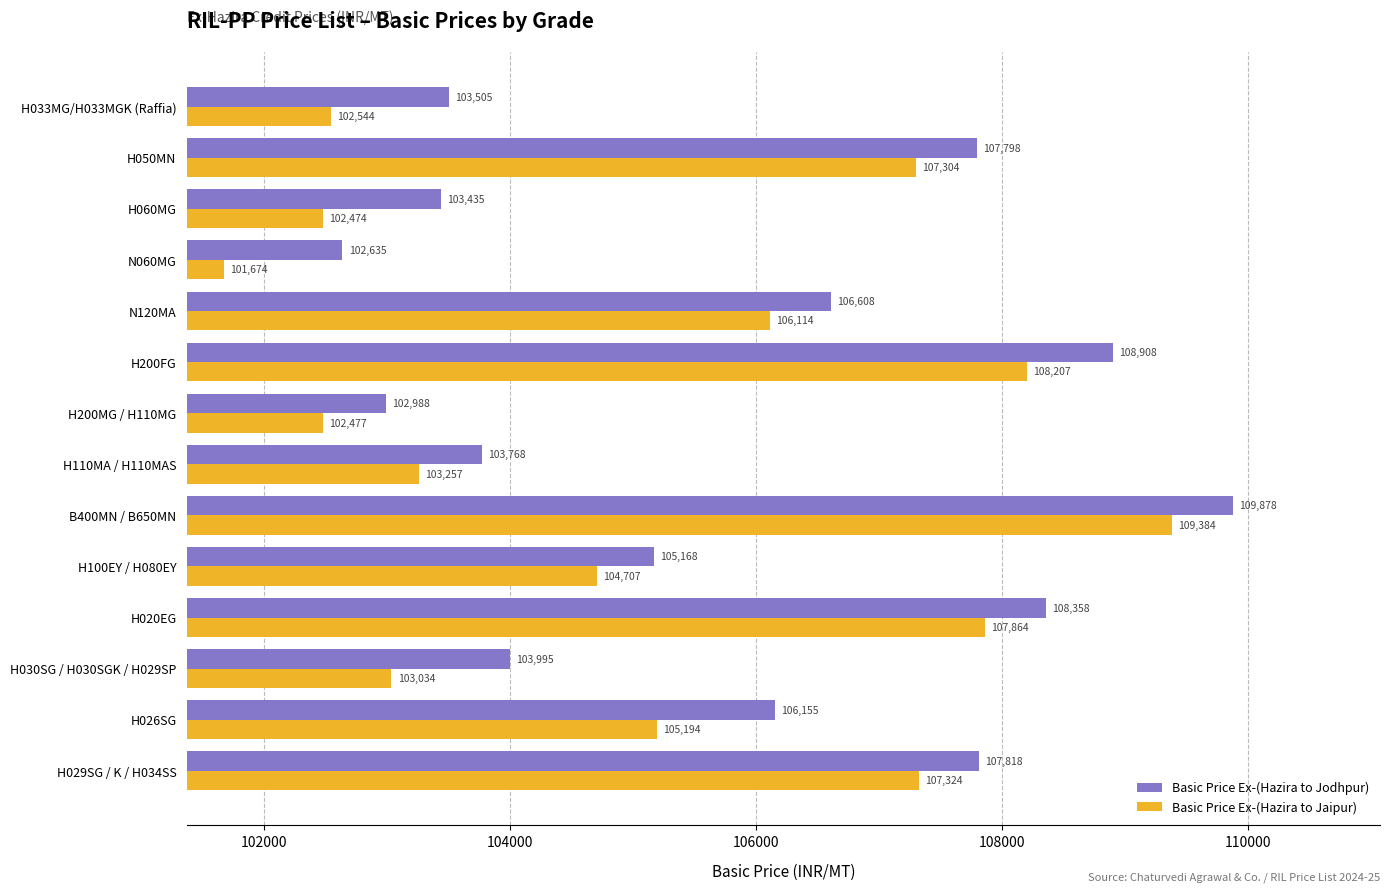

At how many categories does at least one series exceed 105206?

7